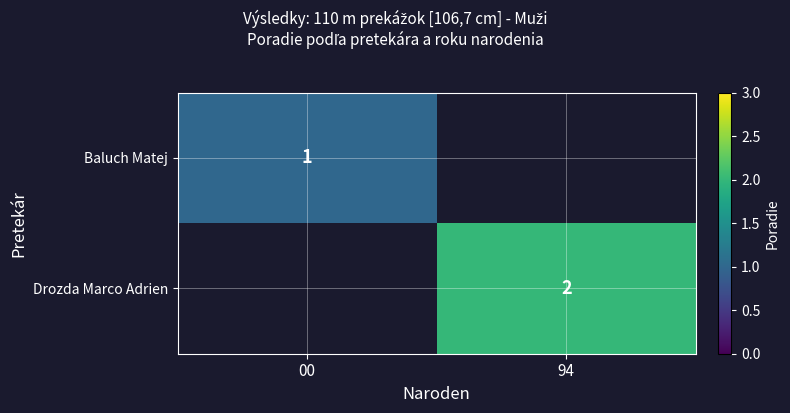

True or false: Drozda Marco Adrien has a value of 3 at 94.

False